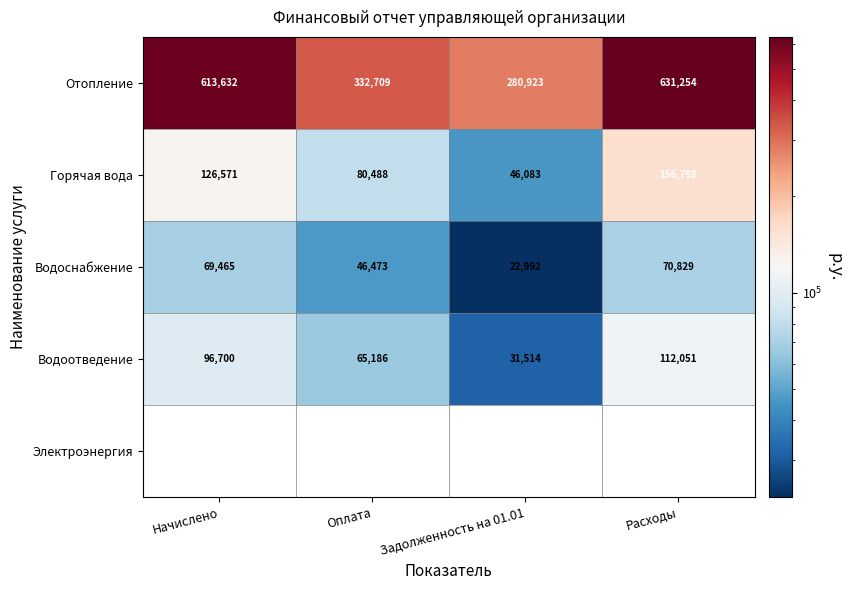

At which label is Отопление closest to 456088?

Оплата